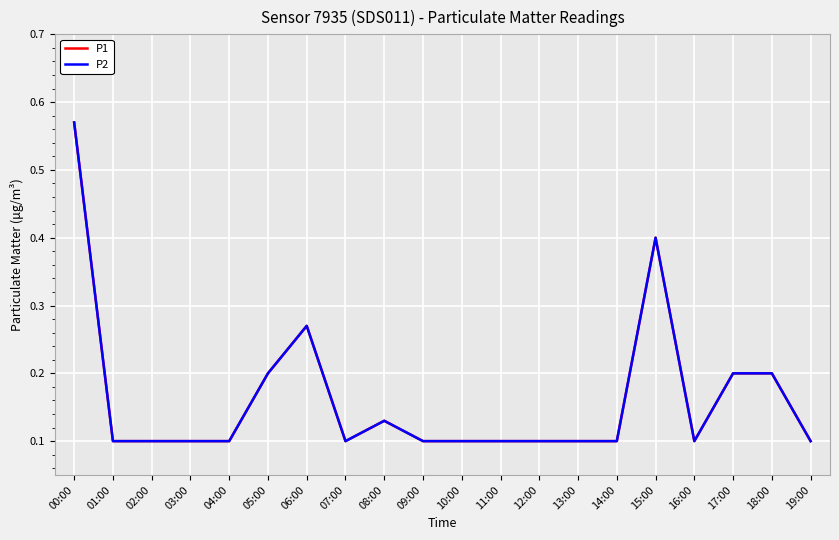

Does the chart have visible grid lines?

Yes